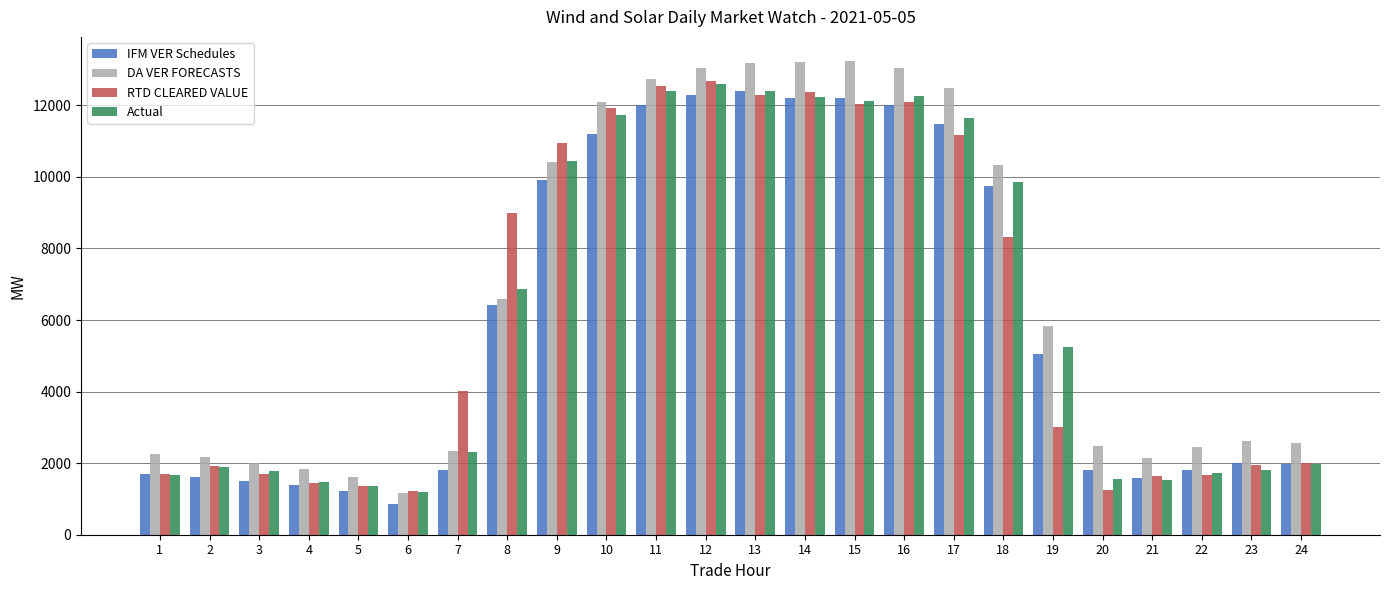

At which label is DA VER FORECASTS closest to 7215?

8